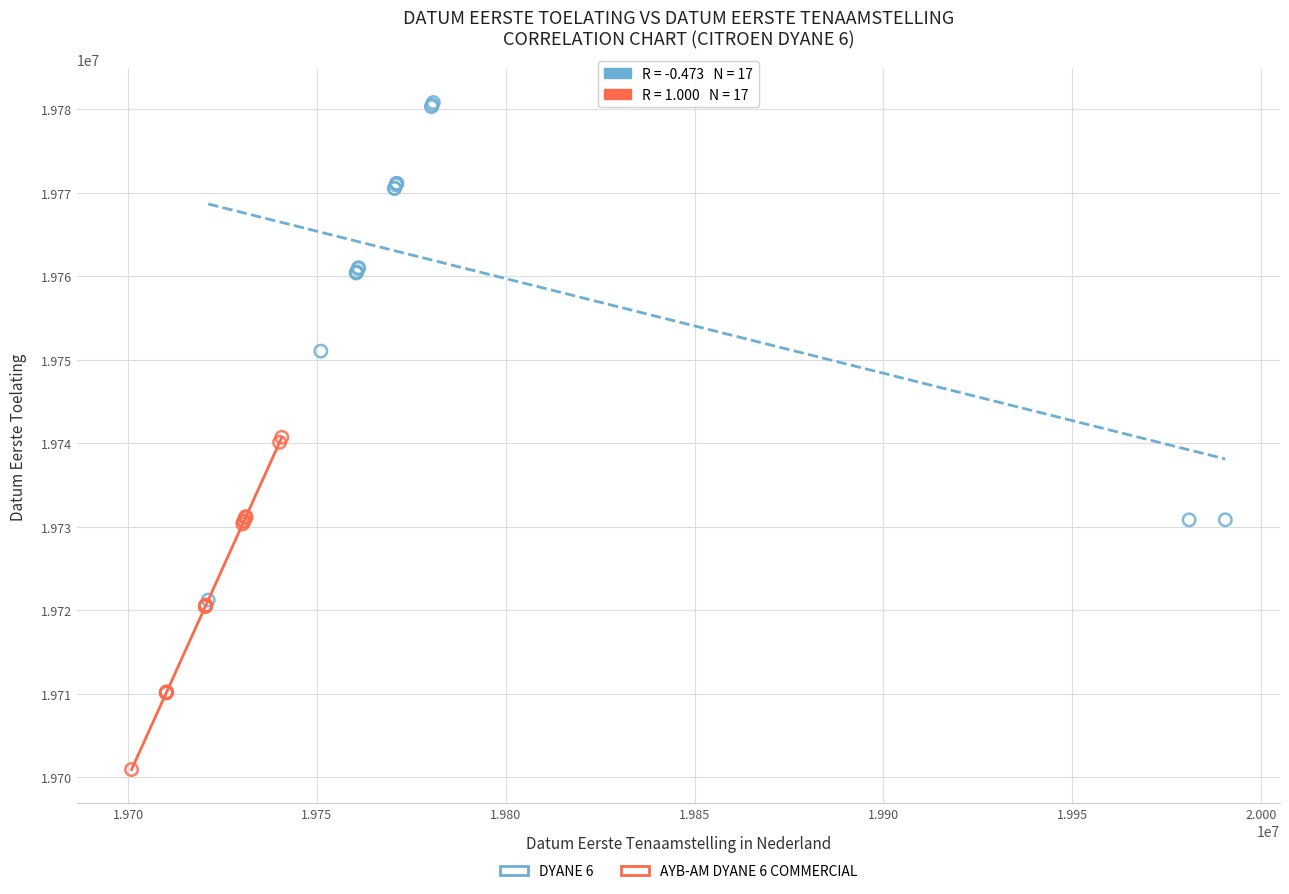

Which series contains the highest Y value?

DYANE 6